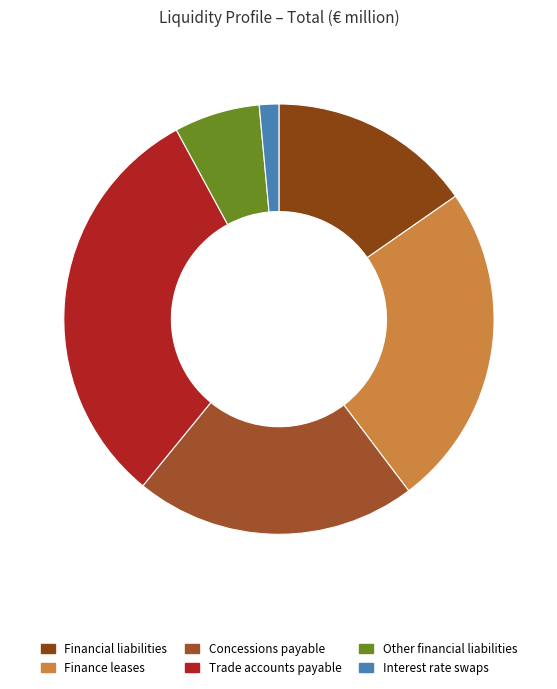

Which slice is the largest?

Trade accounts payable